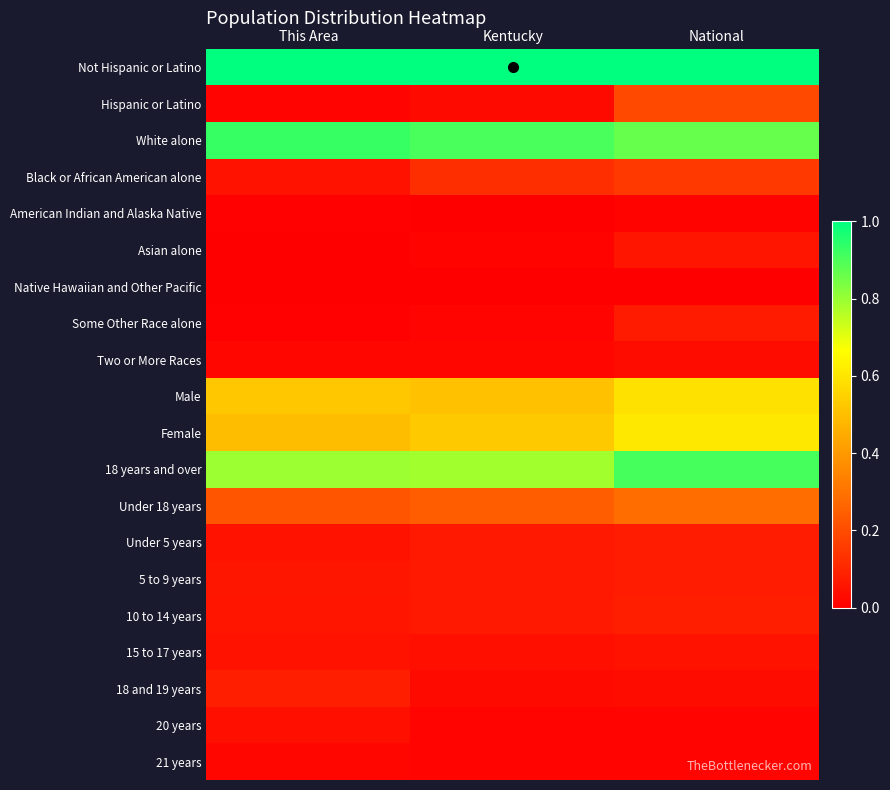

At This Area, list the series in order from largest to smallest.

Not Hispanic or Latino, White alone, 18 years and over, Male, Female, Under 18 years, 18 and 19 years, 5 to 9 years, 10 to 14 years, 15 to 17 years, Black or African American alone, Under 5 years, 20 years, 21 years, Two or More Races, Hispanic or Latino, American Indian and Alaska Native, Some Other Race alone, Asian alone, Native Hawaiian and Other Pacific